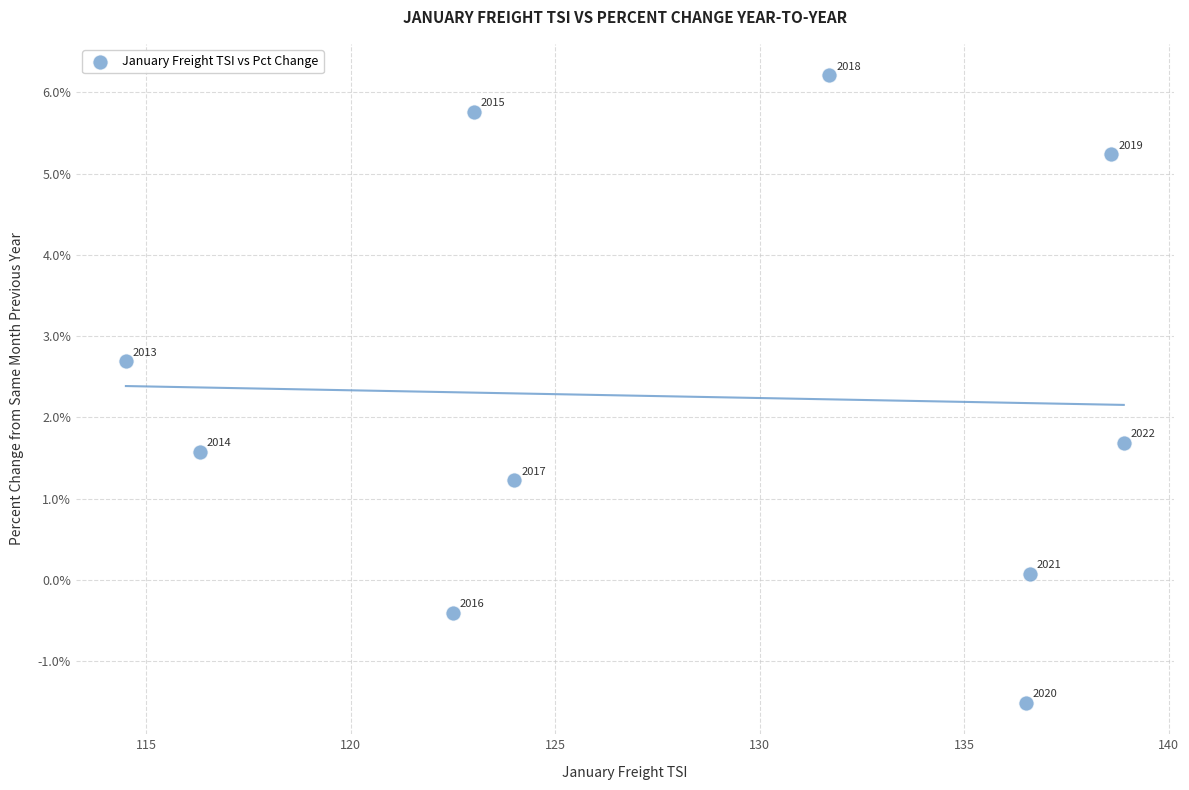

What Y value in the scatter plot is closest to 2?

1.7